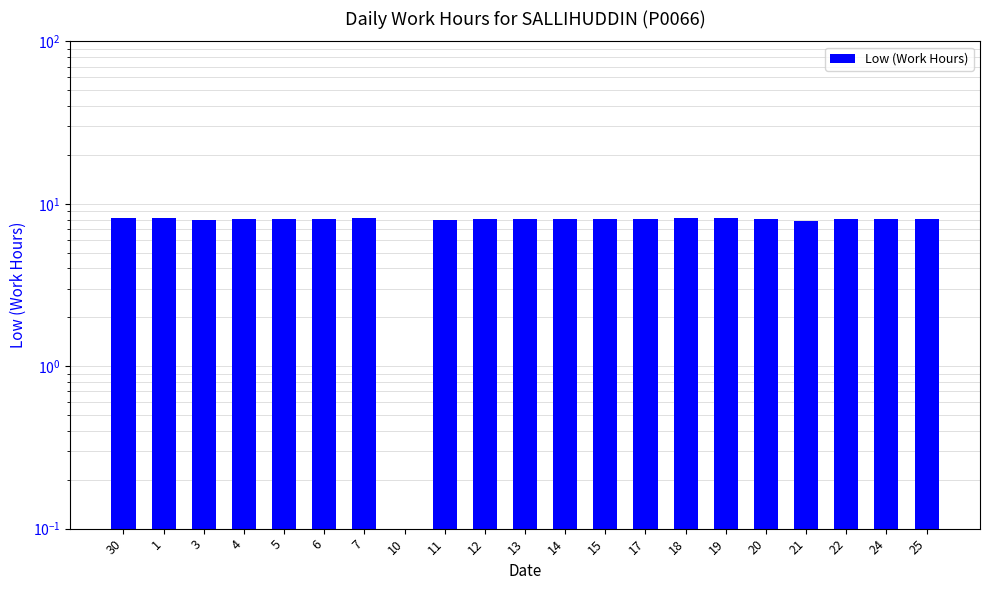

How many bars are there in total?

21